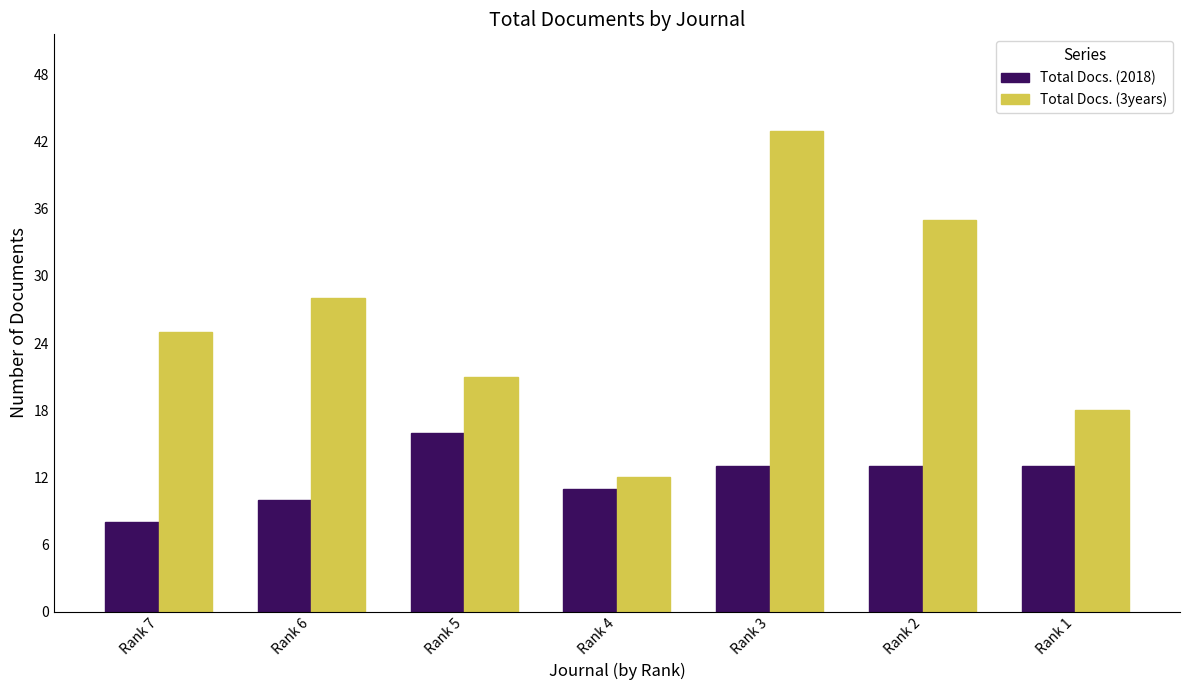

How many bars are there in each group?

2